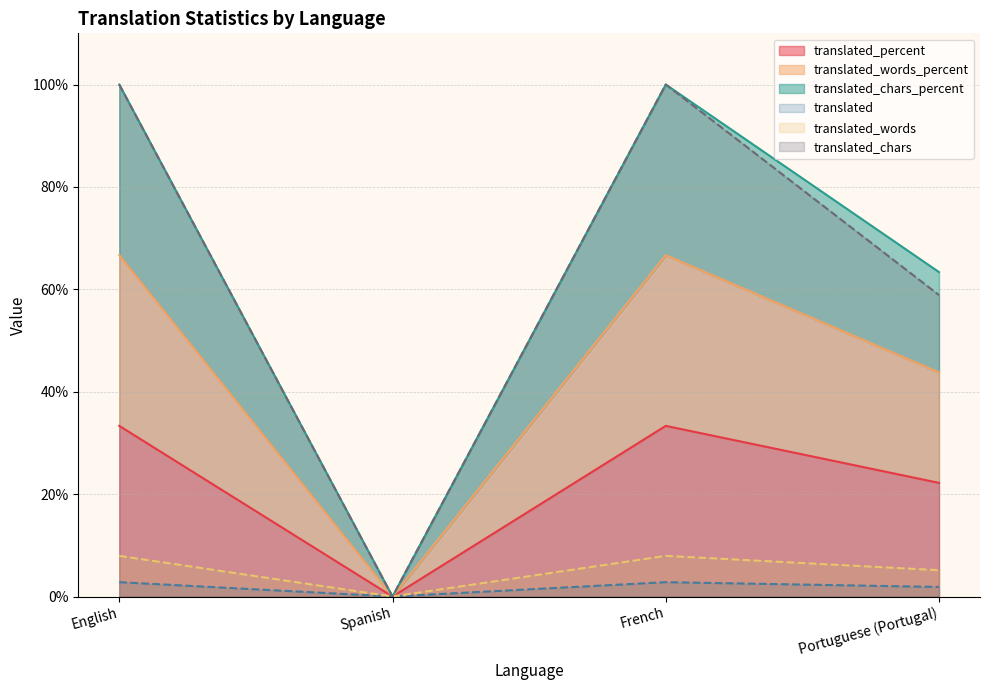

The translated_words series shows 13.2 at English. True or false?

False